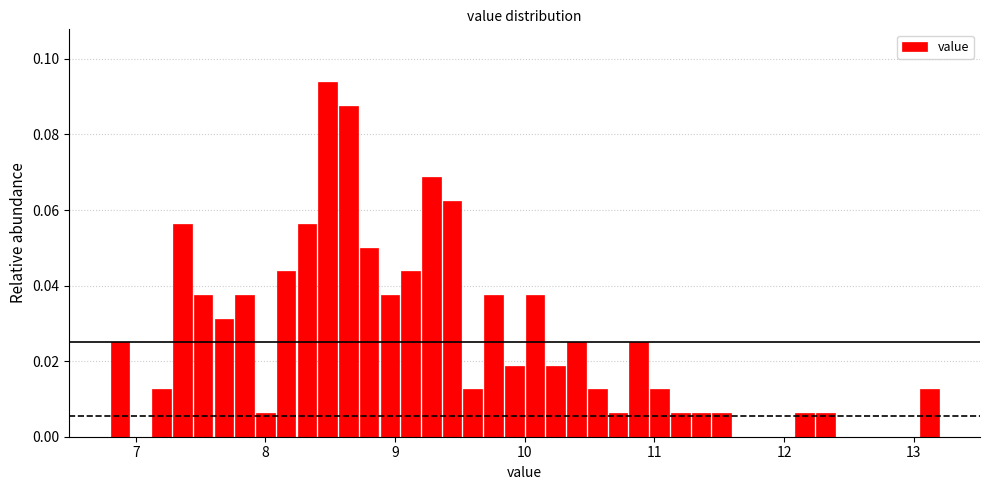

Read against the x-axis, roughly where is the centre of the tallest bar?

8.5